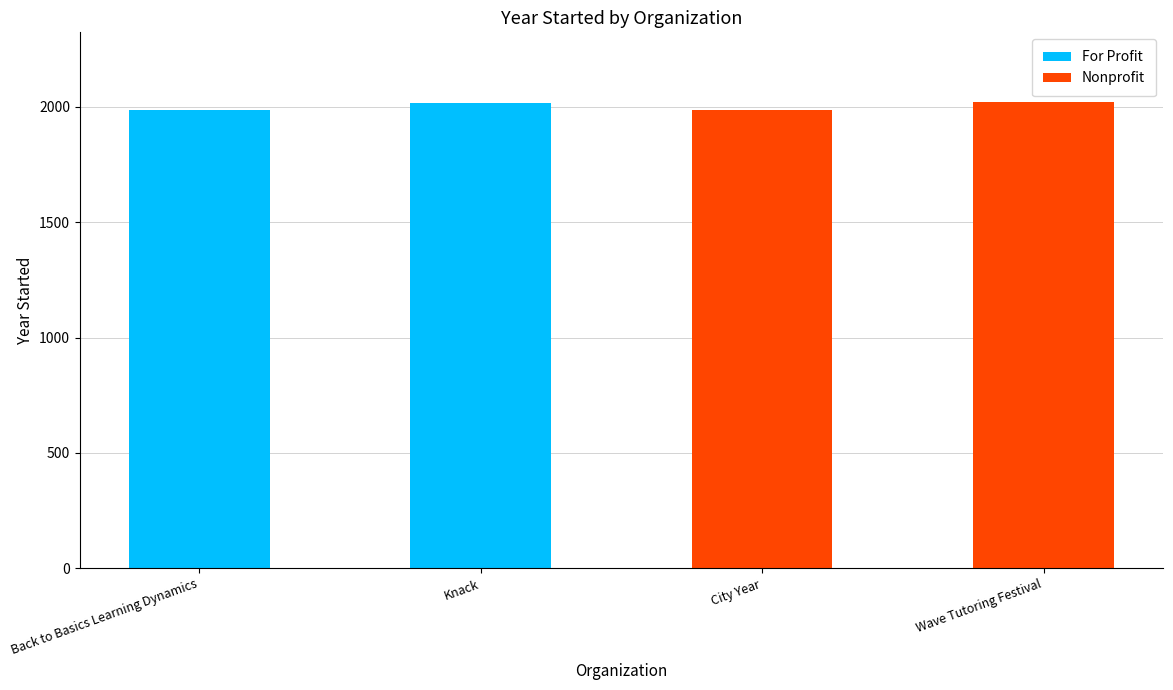

What is the total value across all series at Knack?

2015